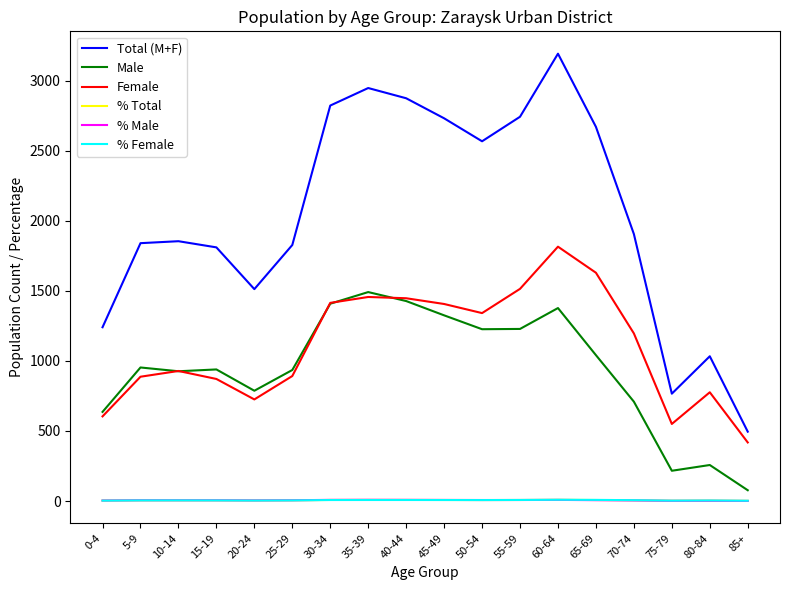

What is the difference between the % Male values at 65-69 and 45-49?

1.7